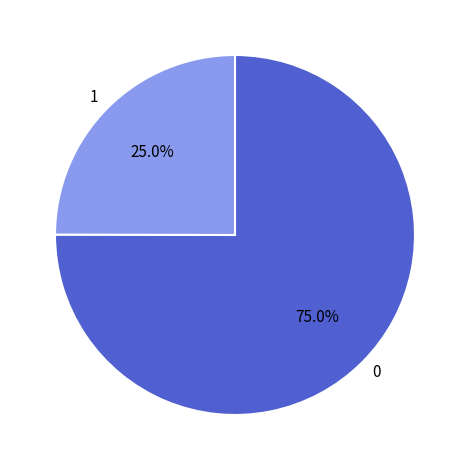

To the nearest percent, what is the combined percentage of 0 and 1?

100%